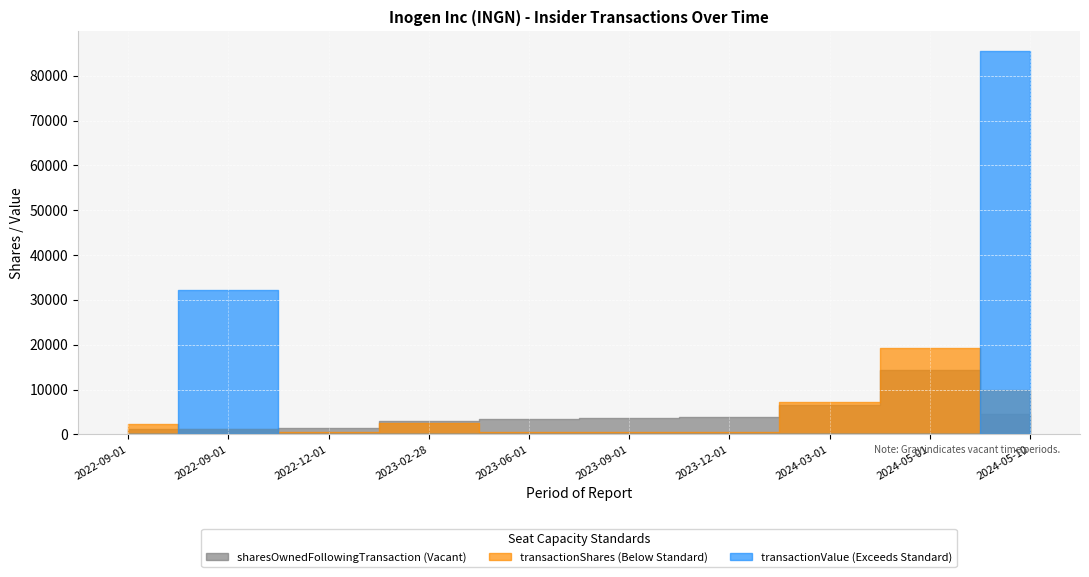

Where does the transactionShares series first go above 2306?

2023-02-28